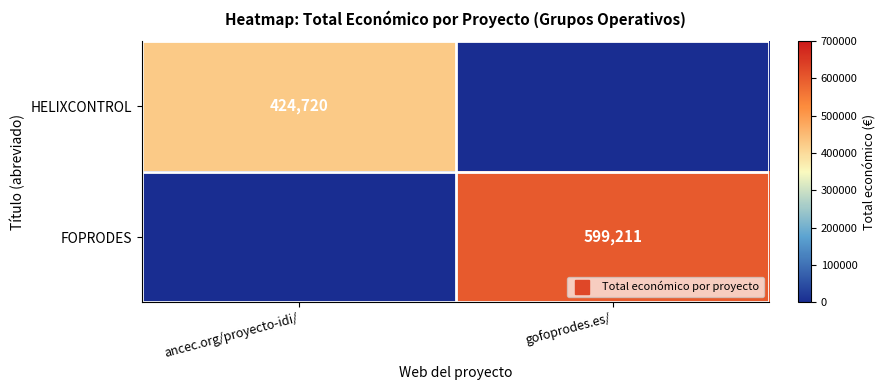

The value of HELIXCONTROL at ancec.org/proyecto-idi/ is 424720. True or false?

True